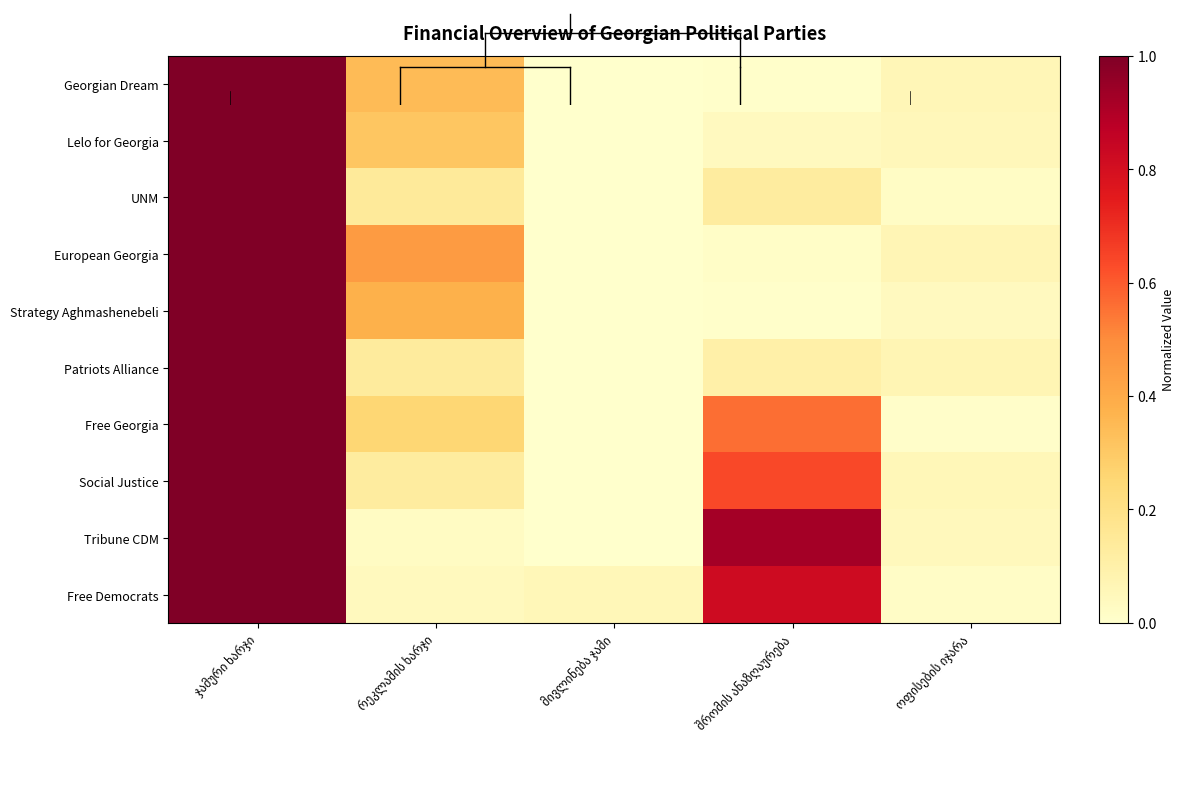

What is the total value across all series at შრომის ანაზღაურება?

3.2